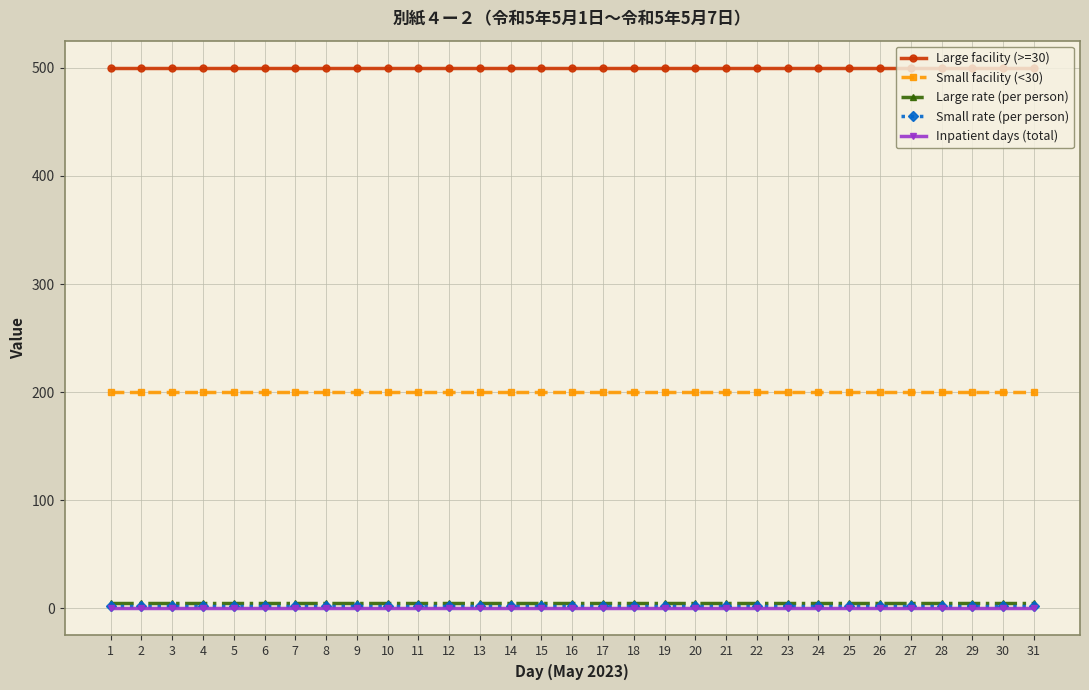

True or false: Large facility (>=30) and Small rate (per person) intersect in this chart.

False